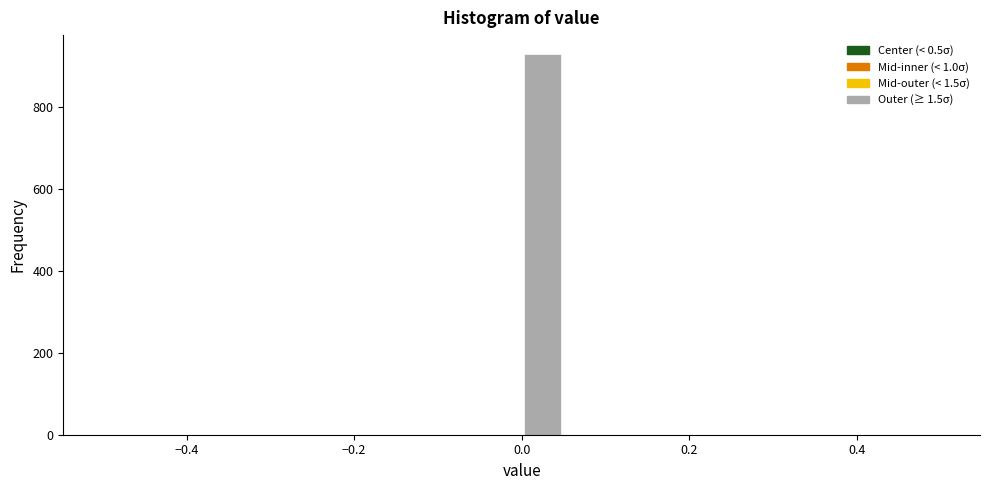

Read against the x-axis, roughly where is the centre of the tallest bar?

0.02